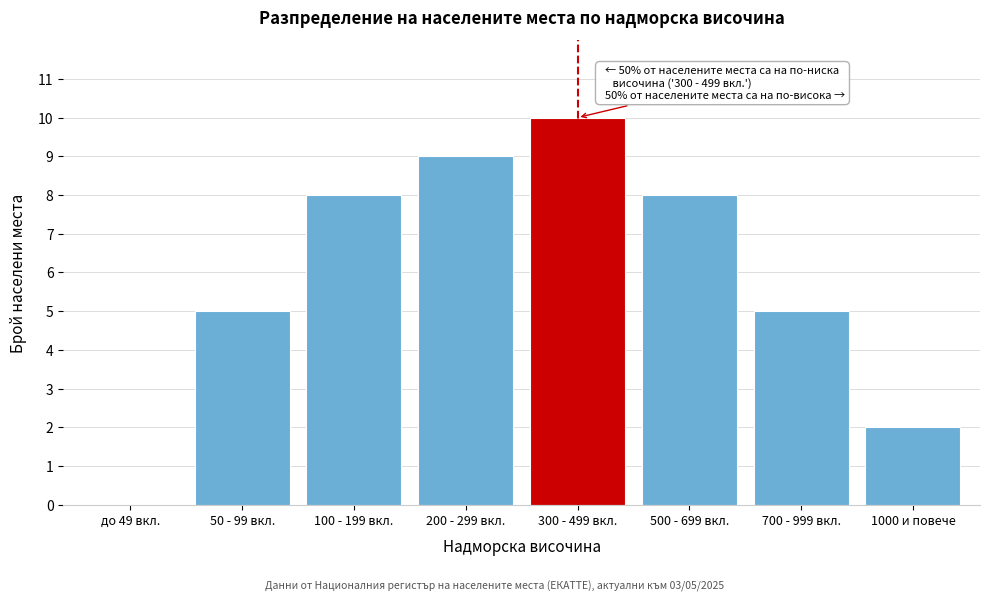

Reading left to right, list all the values displayed in this chart.

до 49 вкл.=0	50 - 99 вкл.=5	100 - 199 вкл.=8	200 - 299 вкл.=9	300 - 499 вкл.=10	500 - 699 вкл.=8	700 - 999 вкл.=5	1000 и повече=2